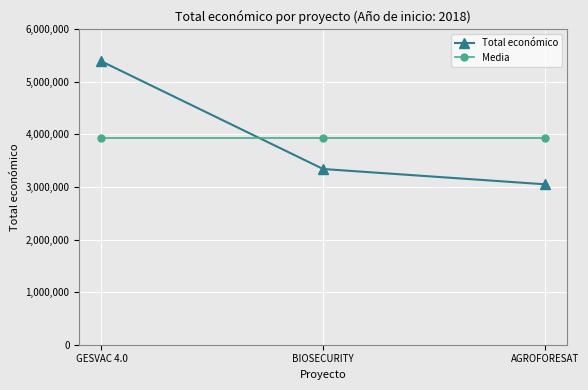

List the series in order of their peak value, highest first.

Total económico, Media